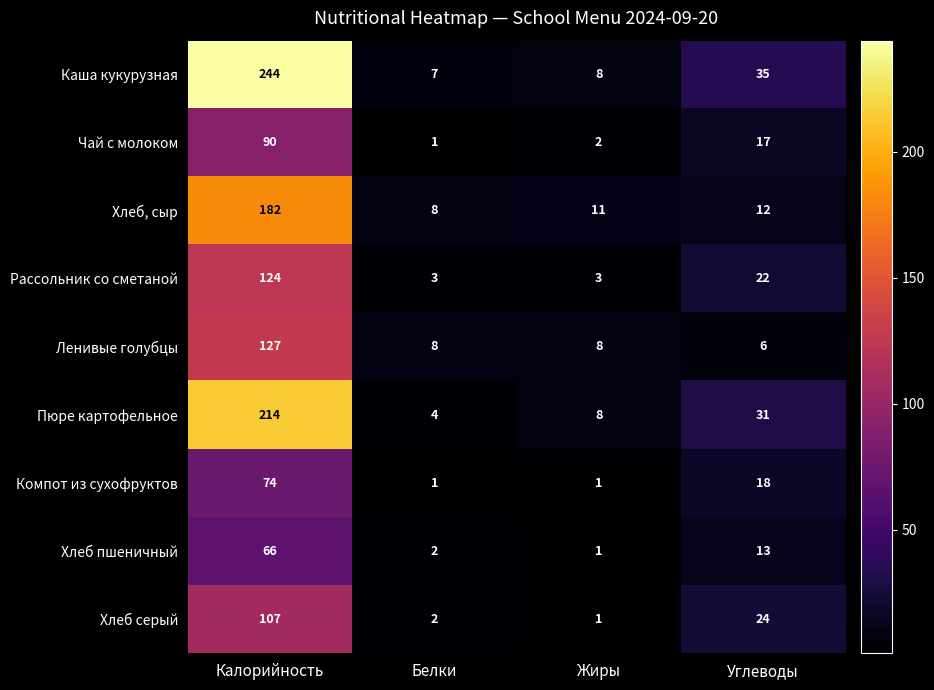

The Компот из сухофруктов series shows 1 at Белки. True or false?

True